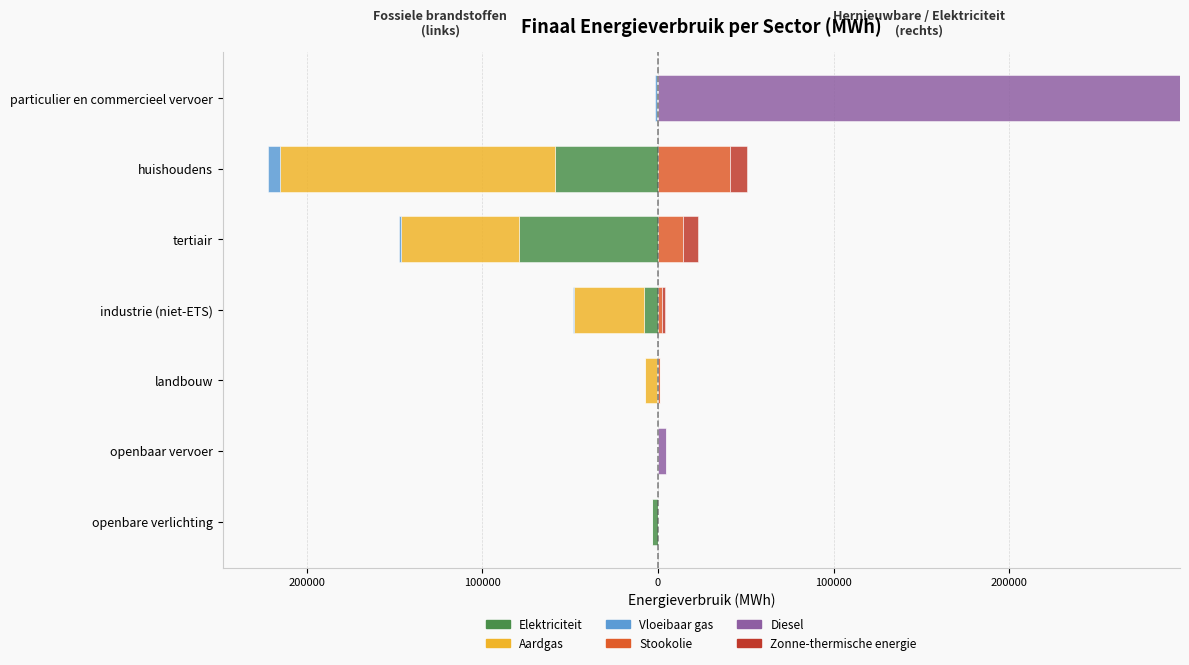

Which series changed the most between 200000 and 200000?

Aardgas